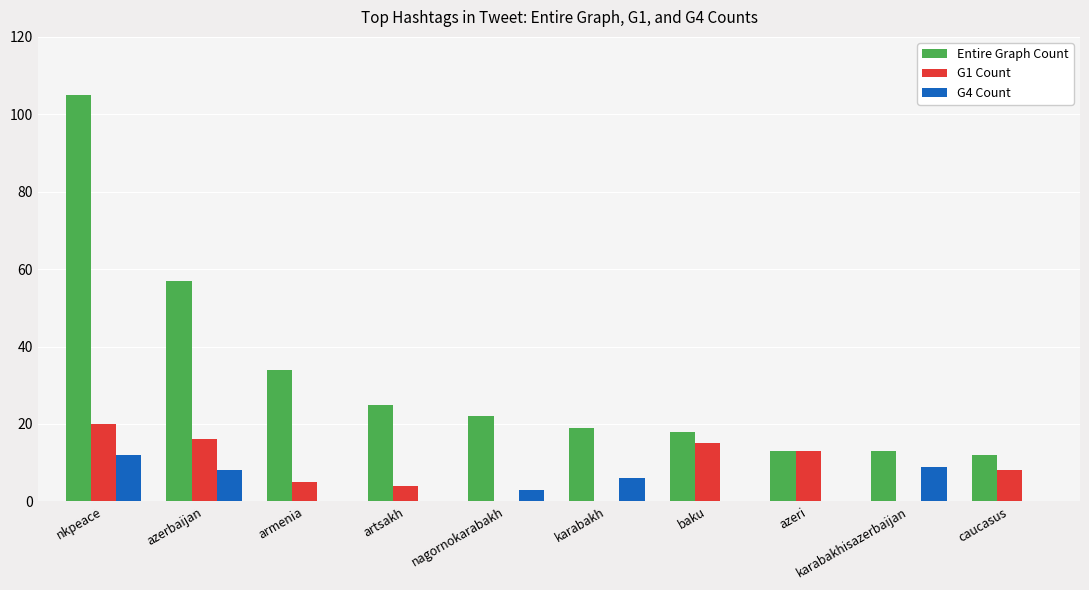

What is the highest value of the Entire Graph Count series?

105